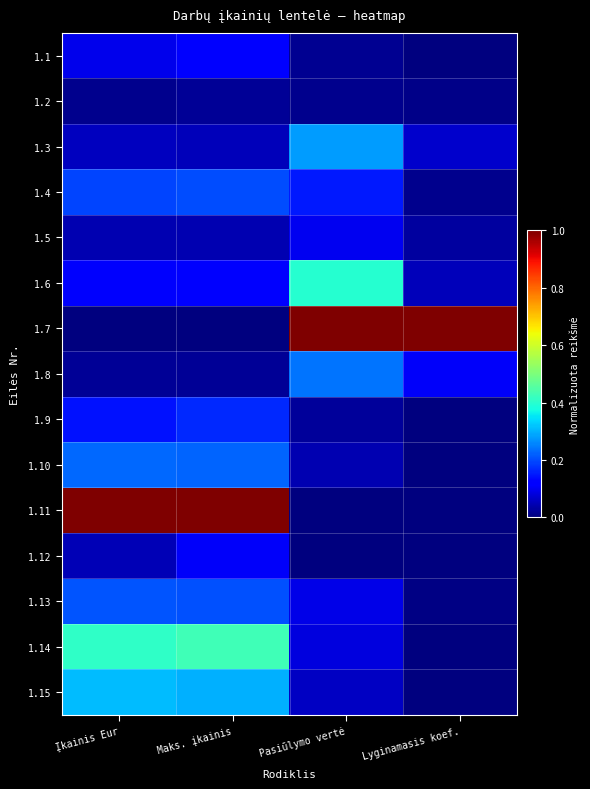

Reading left to right, extract all data points from this chart.

1.1: Įkainis Eur=0.1	Maks. įkainis=0.1	Pasiūlymo vertė=0.0	Lyginamasis koef.=0.0
1.2: Įkainis Eur=0.0	Maks. įkainis=0.0	Pasiūlymo vertė=0.0	Lyginamasis koef.=0.0
1.3: Įkainis Eur=0.1	Maks. įkainis=0.1	Pasiūlymo vertė=0.3	Lyginamasis koef.=0.1
1.4: Įkainis Eur=0.2	Maks. įkainis=0.2	Pasiūlymo vertė=0.2	Lyginamasis koef.=0.0
1.5: Įkainis Eur=0.0	Maks. įkainis=0.0	Pasiūlymo vertė=0.1	Lyginamasis koef.=0.0
1.6: Įkainis Eur=0.1	Maks. įkainis=0.1	Pasiūlymo vertė=0.4	Lyginamasis koef.=0.1
1.7: Įkainis Eur=0.0	Maks. įkainis=0.0	Pasiūlymo vertė=1.0	Lyginamasis koef.=1.0
1.8: Įkainis Eur=0.0	Maks. įkainis=0.0	Pasiūlymo vertė=0.2	Lyginamasis koef.=0.1
1.9: Įkainis Eur=0.1	Maks. įkainis=0.2	Pasiūlymo vertė=0.0	Lyginamasis koef.=0.0
1.10: Įkainis Eur=0.2	Maks. įkainis=0.2	Pasiūlymo vertė=0.0	Lyginamasis koef.=0.0
1.11: Įkainis Eur=1.0	Maks. įkainis=1.0	Pasiūlymo vertė=0.0	Lyginamasis koef.=0.0
1.12: Įkainis Eur=0.0	Maks. įkainis=0.1	Pasiūlymo vertė=0.0	Lyginamasis koef.=0.0
1.13: Įkainis Eur=0.2	Maks. įkainis=0.2	Pasiūlymo vertė=0.1	Lyginamasis koef.=0.0
1.14: Įkainis Eur=0.4	Maks. įkainis=0.4	Pasiūlymo vertė=0.1	Lyginamasis koef.=0.0
1.15: Įkainis Eur=0.3	Maks. įkainis=0.3	Pasiūlymo vertė=0.1	Lyginamasis koef.=0.0